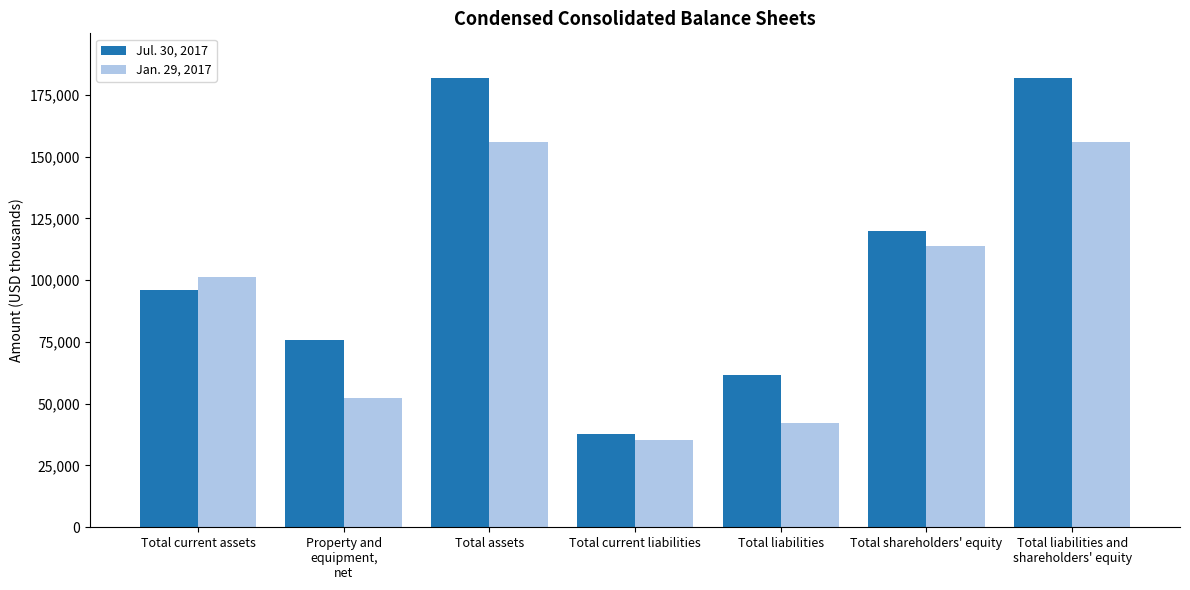

What is the sum of the Jan. 29, 2017 values at Total liabilities and Total shareholders' equity?

155967